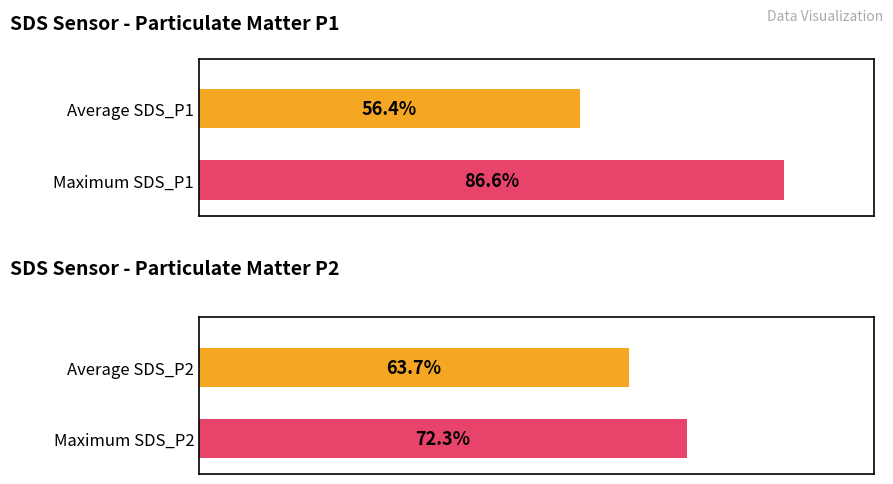

Which series has the largest total across all categories?

SDS_P1